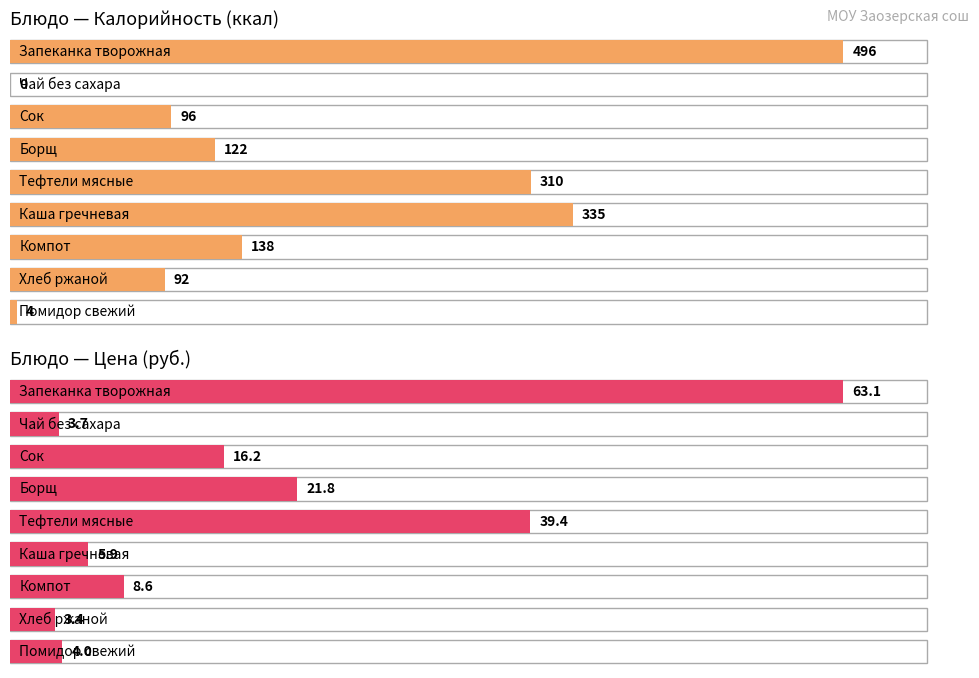

What are all the series names shown in the legend?

Калорийность, Цена